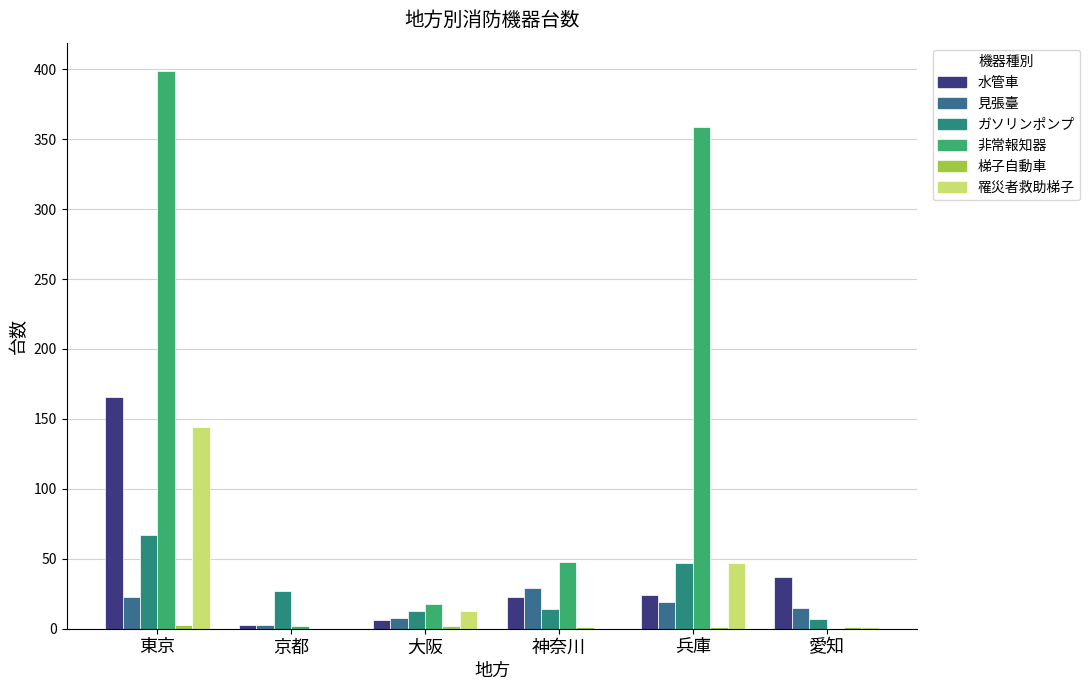

Count the number of data series in this chart.

6